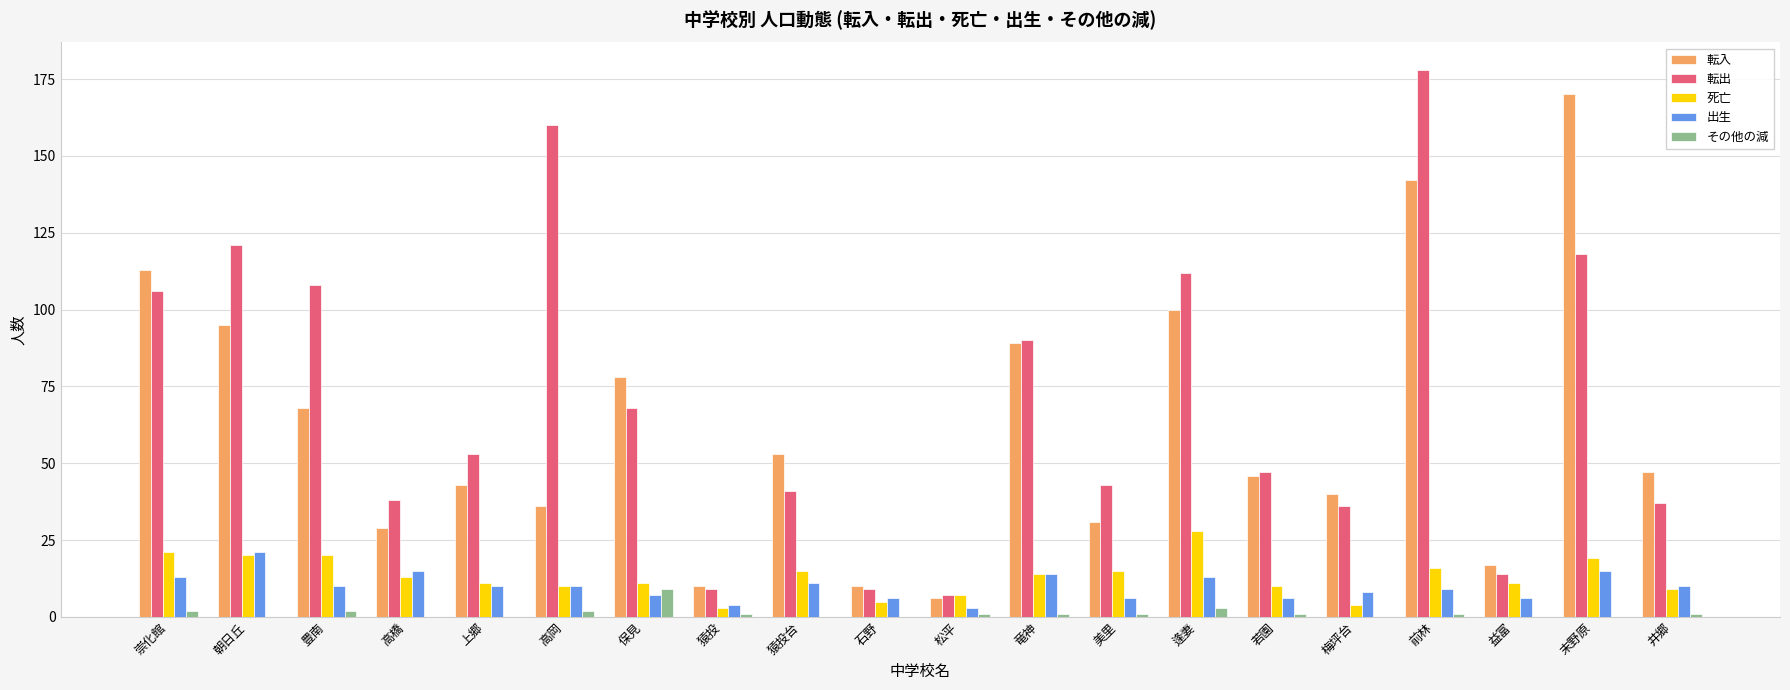

Reading right to left, what are all the values shown in this chart?

転入: 井郷=47	末野原=170	益富=17	前林=142	梅坪台=40	若園=46	逢妻=100	美里=31	竜神=89	松平=6	石野=10	猿投台=53	猿投=10	保見=78	高岡=36	上郷=43	高橋=29	豊南=68	朝日丘=95	崇化館=113
転出: 井郷=37	末野原=118	益富=14	前林=178	梅坪台=36	若園=47	逢妻=112	美里=43	竜神=90	松平=7	石野=9	猿投台=41	猿投=9	保見=68	高岡=160	上郷=53	高橋=38	豊南=108	朝日丘=121	崇化館=106
死亡: 井郷=9	末野原=19	益富=11	前林=16	梅坪台=4	若園=10	逢妻=28	美里=15	竜神=14	松平=7	石野=5	猿投台=15	猿投=3	保見=11	高岡=10	上郷=11	高橋=13	豊南=20	朝日丘=20	崇化館=21
出生: 井郷=10	末野原=15	益富=6	前林=9	梅坪台=8	若園=6	逢妻=13	美里=6	竜神=14	松平=3	石野=6	猿投台=11	猿投=4	保見=7	高岡=10	上郷=10	高橋=15	豊南=10	朝日丘=21	崇化館=13
その他の減: 井郷=1	末野原=0	益富=0	前林=1	梅坪台=0	若園=1	逢妻=3	美里=1	竜神=1	松平=1	石野=0	猿投台=0	猿投=1	保見=9	高岡=2	上郷=0	高橋=0	豊南=2	朝日丘=0	崇化館=2